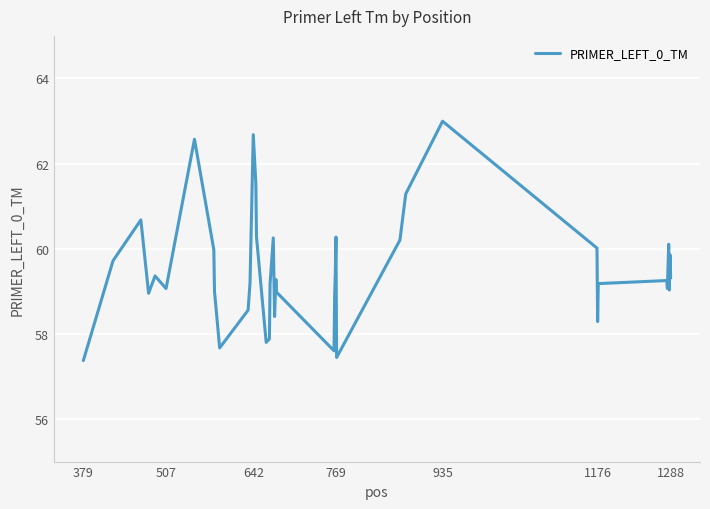

What is the smallest value displayed?

57.4